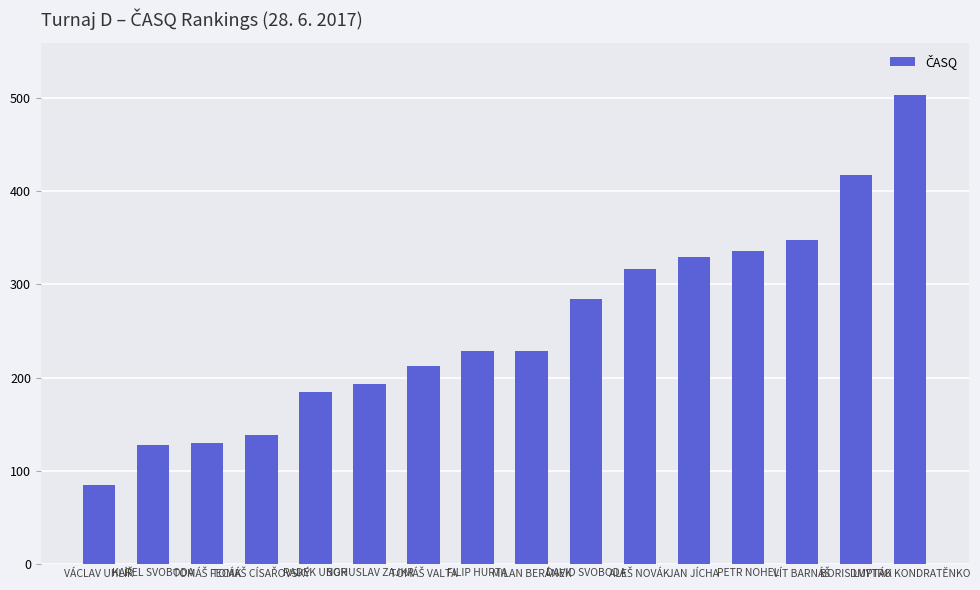

Read the value at KAREL SVOBODA.

127